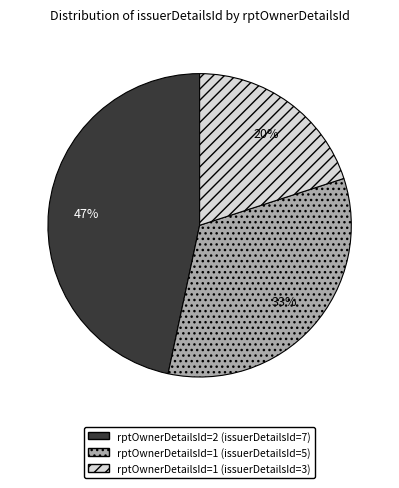

Is there any slice that represents more than half of the pie?

No